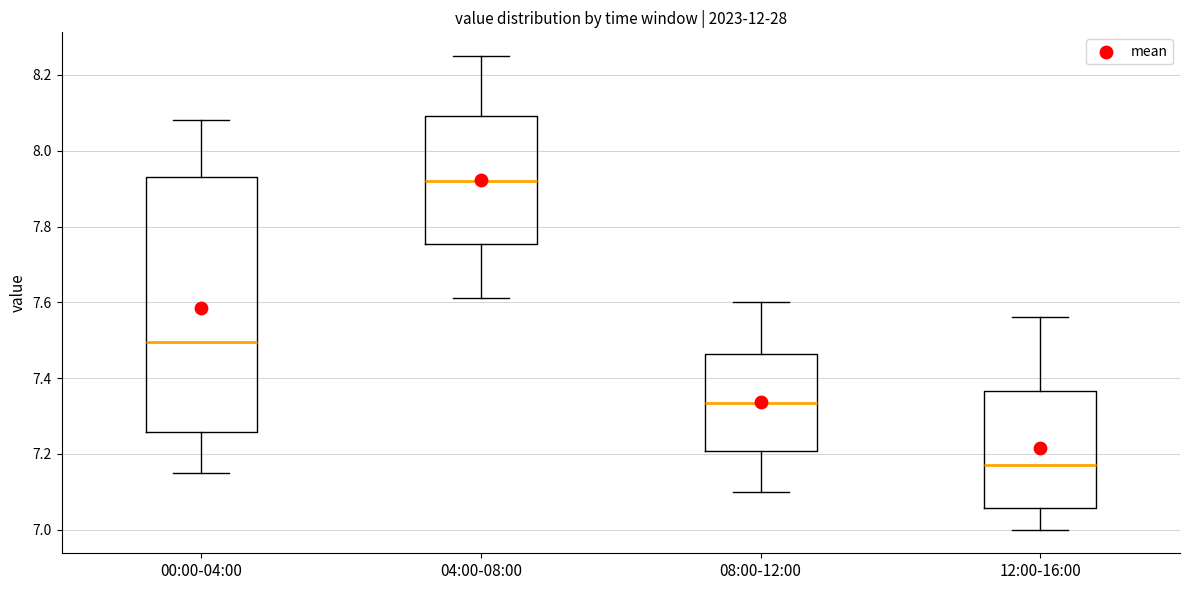

Reading left to right, transcribe this box plot: for each box, give where its median line is, the range the box spans, and where its two whiskers end, as read against the y-axis. The values are not printed on the chart, so give them approximately, as read against the axis.

00:00-04:00: median 7.50, box 7.26 to 7.94, whiskers 7.16 to 8.08
04:00-08:00: median 7.92, box 7.76 to 8.10, whiskers 7.62 to 8.26
08:00-12:00: median 7.34, box 7.20 to 7.46, whiskers 7.10 to 7.60
12:00-16:00: median 7.18, box 7.06 to 7.36, whiskers 7.00 to 7.56